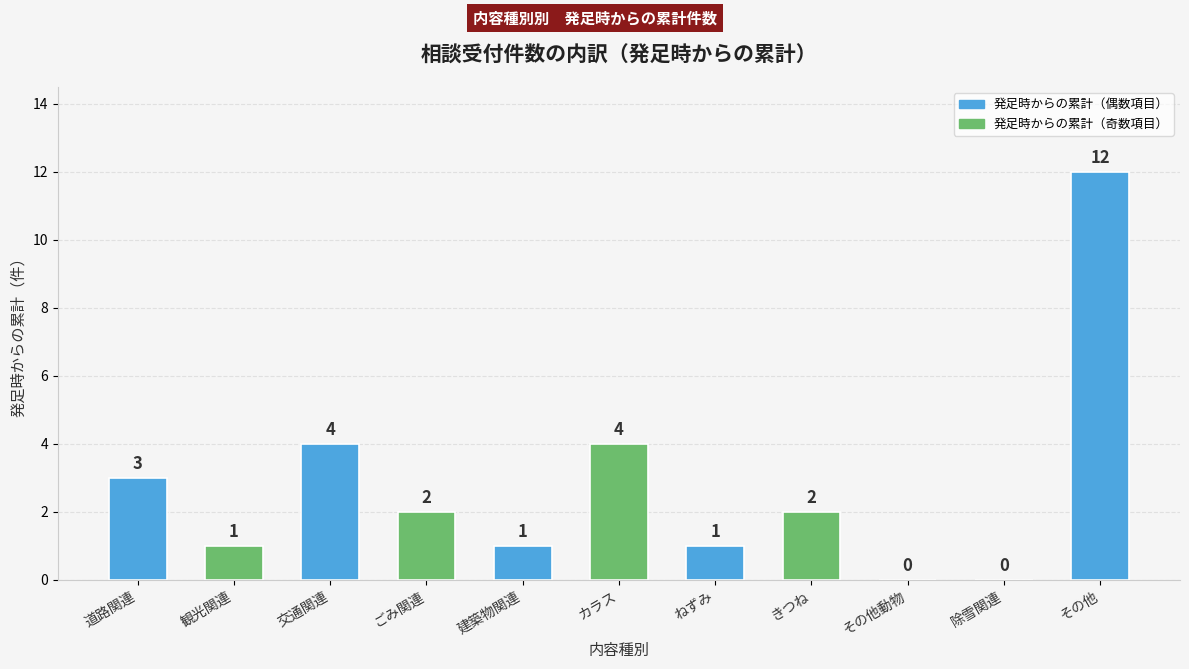

What is the difference between the values at その他動物 and その他?

12